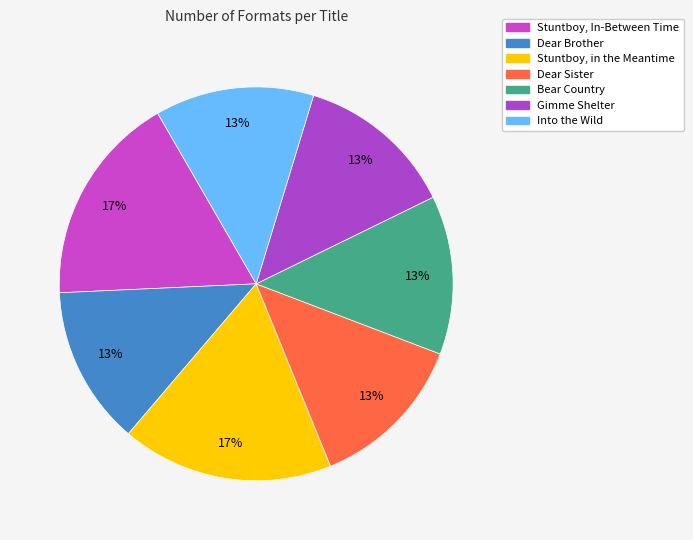

Count the number of slices in the pie.

7